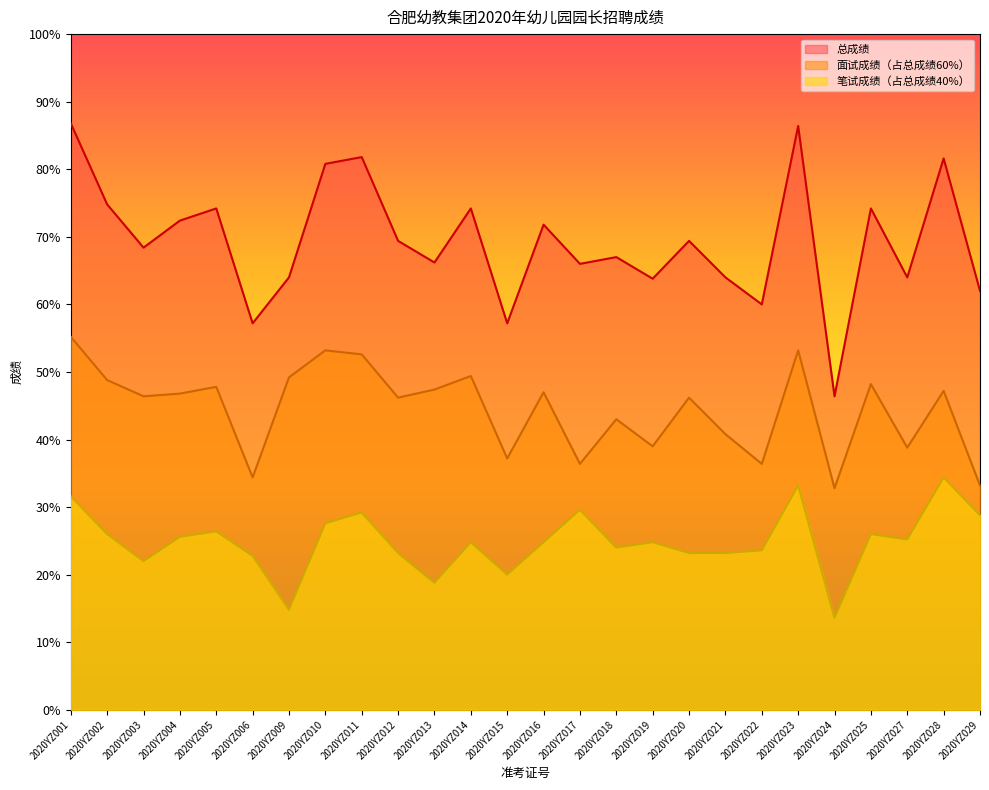

Which series has the largest total across all categories?

总成绩